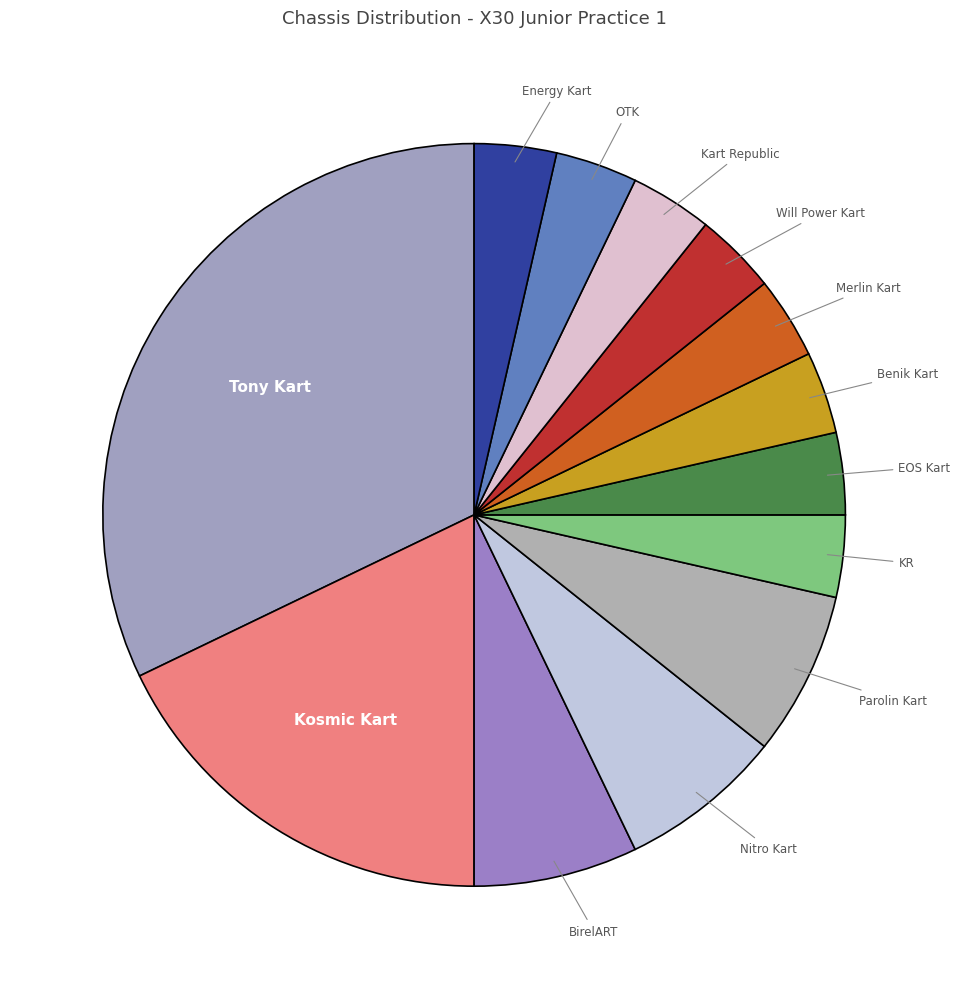

How many segments does this pie chart have?

13